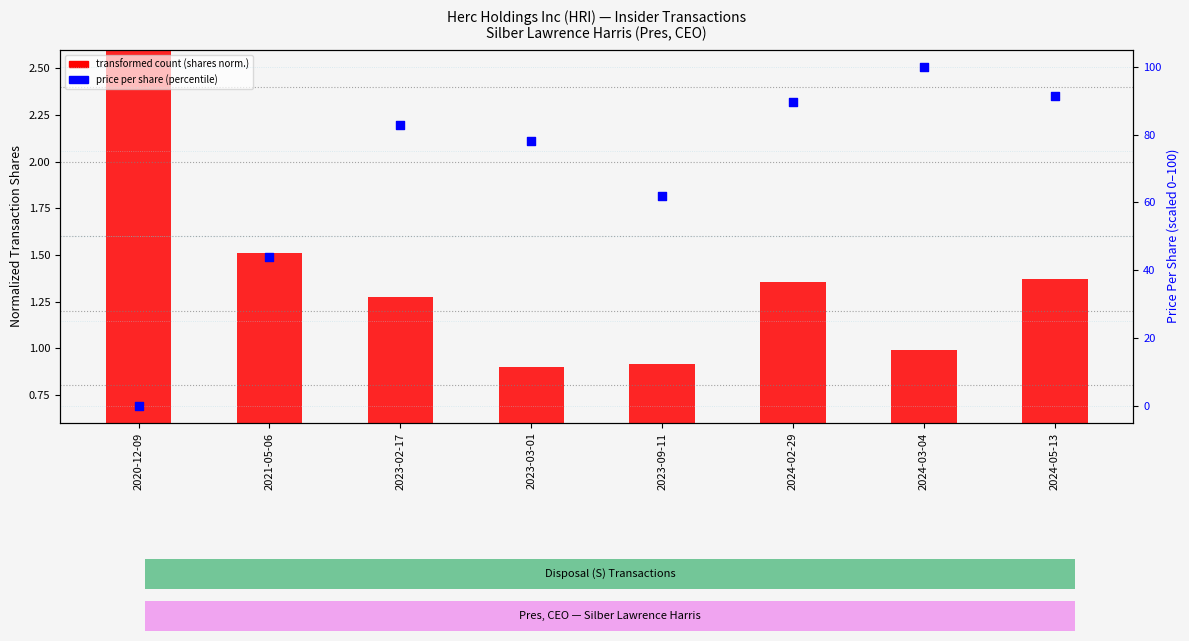

Which series has the widest spread of Y values?

price per share (percentile)